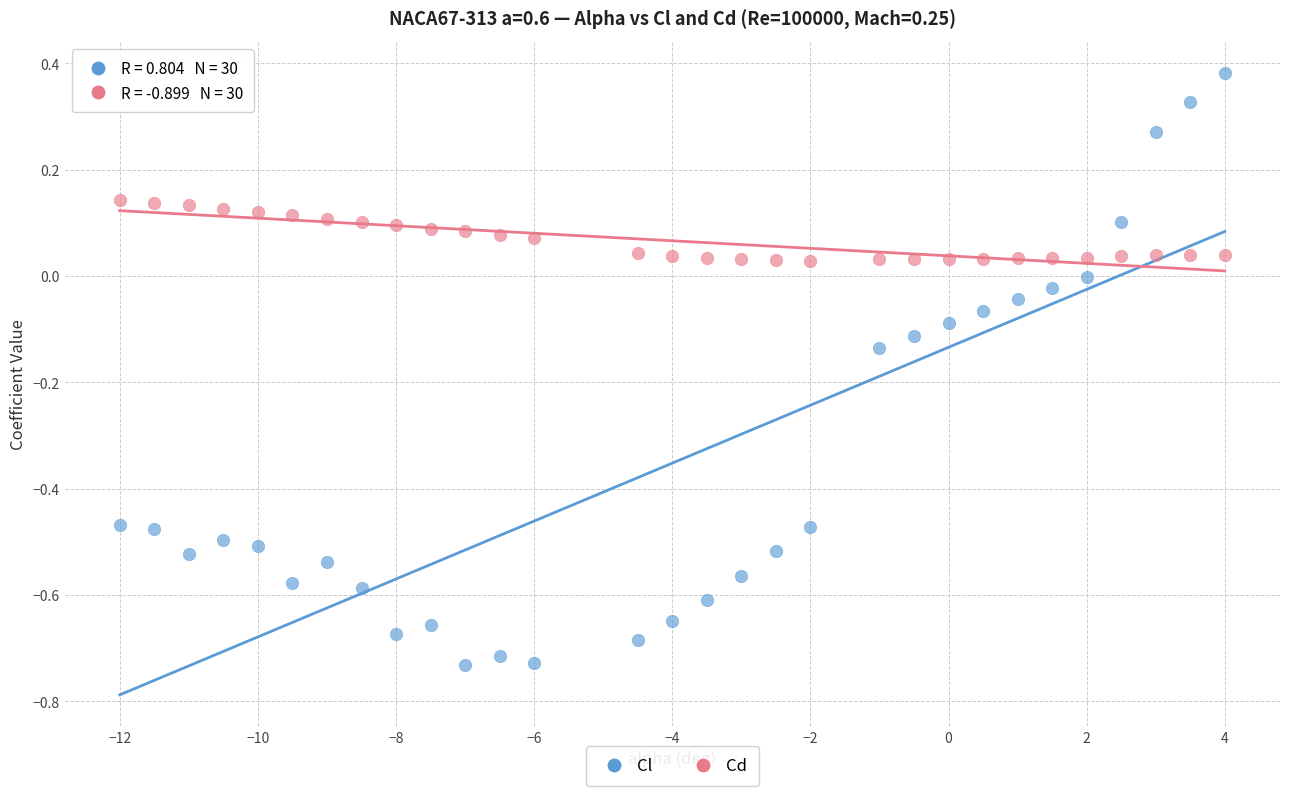

Across all data points, what is the range of X values (max minus min)?

16.0